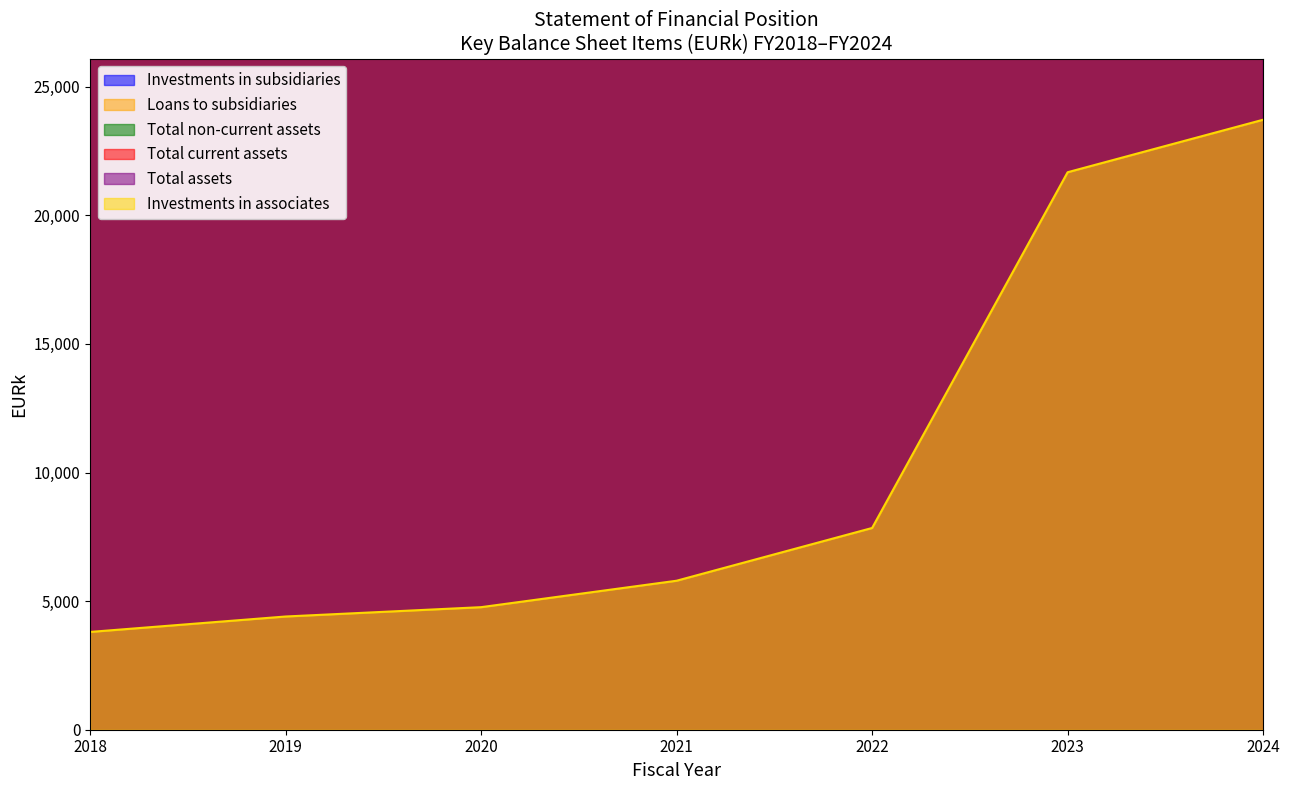

What is the spread (max minus min) of values at 2018?

216901